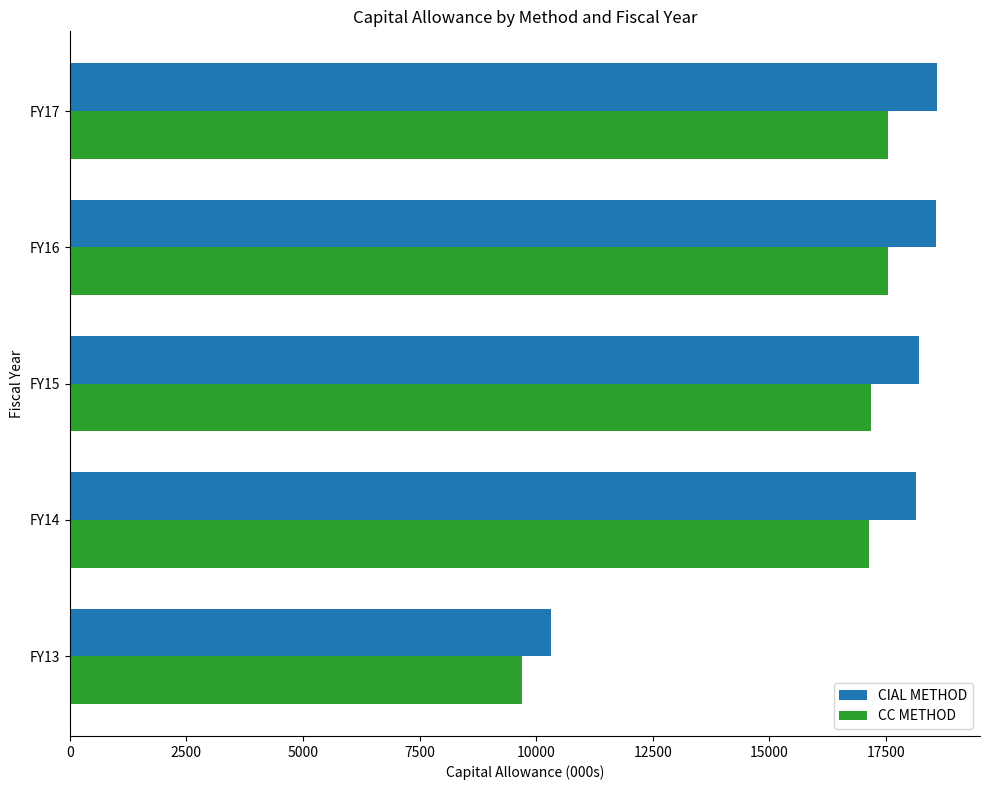

Which series has the widest spread of values?

CIAL METHOD